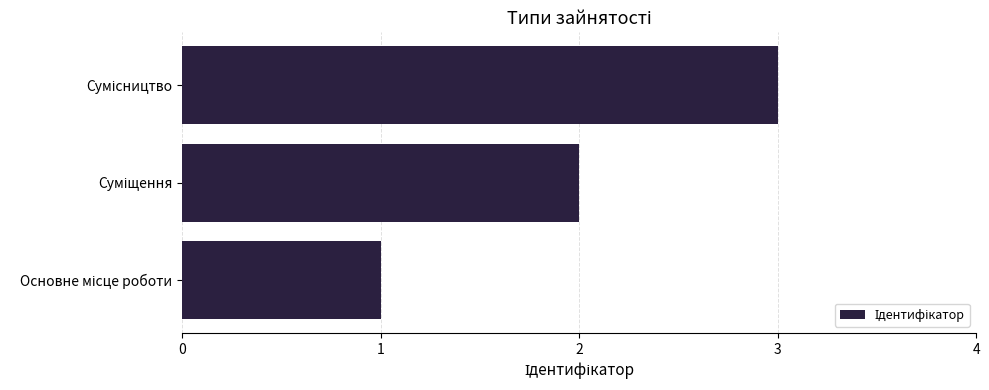

What is the sum of all values?

6